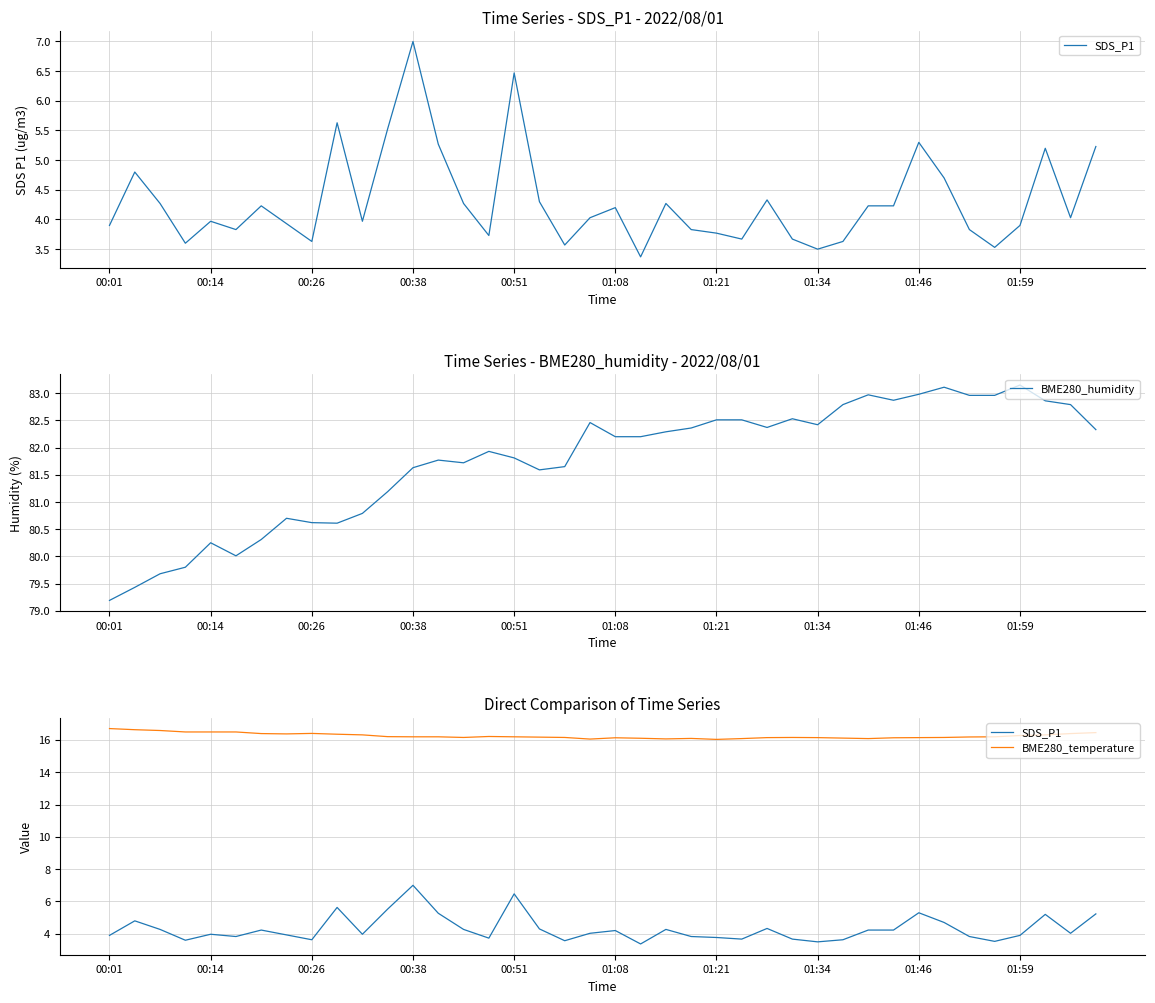

Reading right to left, transcribe all the data shown in this chart.

SDS_P1: 5.2	4.0	5.2	3.9	3.5	3.8	4.7	5.3	4.2	4.2	3.6	3.5	3.7	4.3	3.7	3.8	3.8	4.3	3.4	4.2	4.0	3.6	4.3	6.5	3.7	4.3	5.3	7.0	5.5	4.0	5.6	3.6	3.9	4.2	3.8	4.0	3.6	4.3	4.8	3.9
BME280_humidity: 82.3	82.8	82.9	83.2	83.0	83.0	83.1	83.0	82.9	83.0	82.8	82.4	82.5	82.4	82.5	82.5	82.4	82.3	82.2	82.2	82.5	81.7	81.6	81.8	81.9	81.7	81.8	81.6	81.2	80.8	80.6	80.6	80.7	80.3	80.0	80.2	79.8	79.7	79.4	79.2
BME280_temperature: 16.4	16.4	16.3	16.3	16.2	16.2	16.1	16.1	16.1	16.1	16.1	16.1	16.1	16.1	16.1	16.0	16.1	16.1	16.1	16.1	16.1	16.1	16.2	16.2	16.2	16.1	16.2	16.2	16.2	16.3	16.4	16.4	16.4	16.4	16.5	16.5	16.5	16.6	16.6	16.7